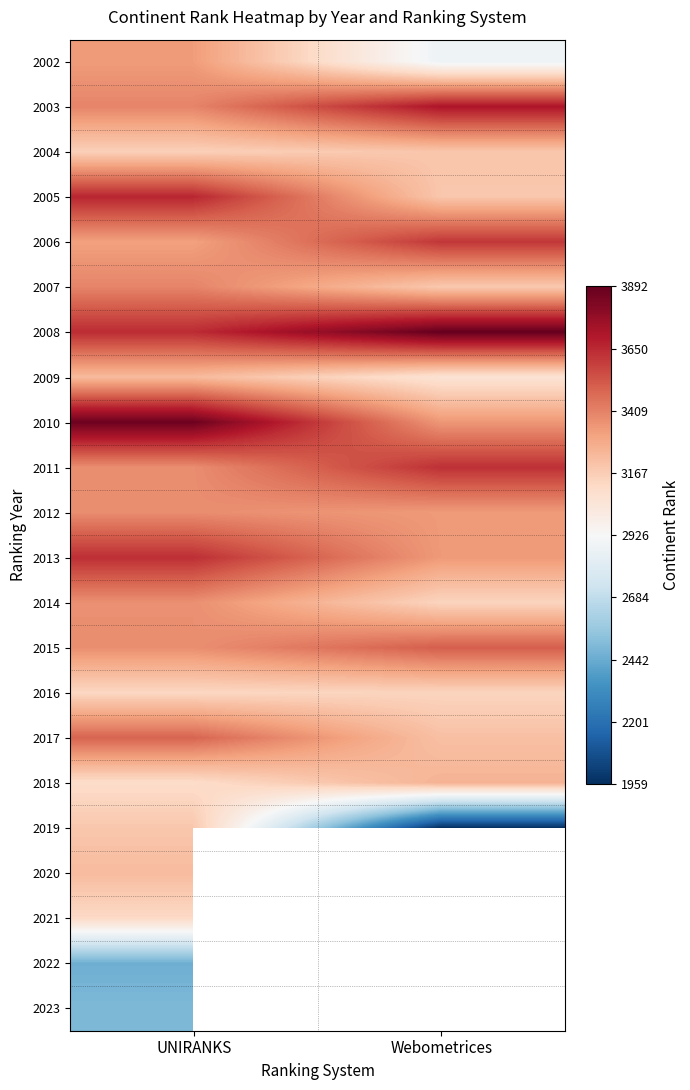

Rank the series by their maximum value, from highest to lowest.

2008, 2010, 2003, 2005, 2013, 2011, 2006, 2015, 2017, 2007, 2012, 2014, 2002, 2018, 2009, 2020, 2004, 2019, 2016, 2021, 2023, 2022